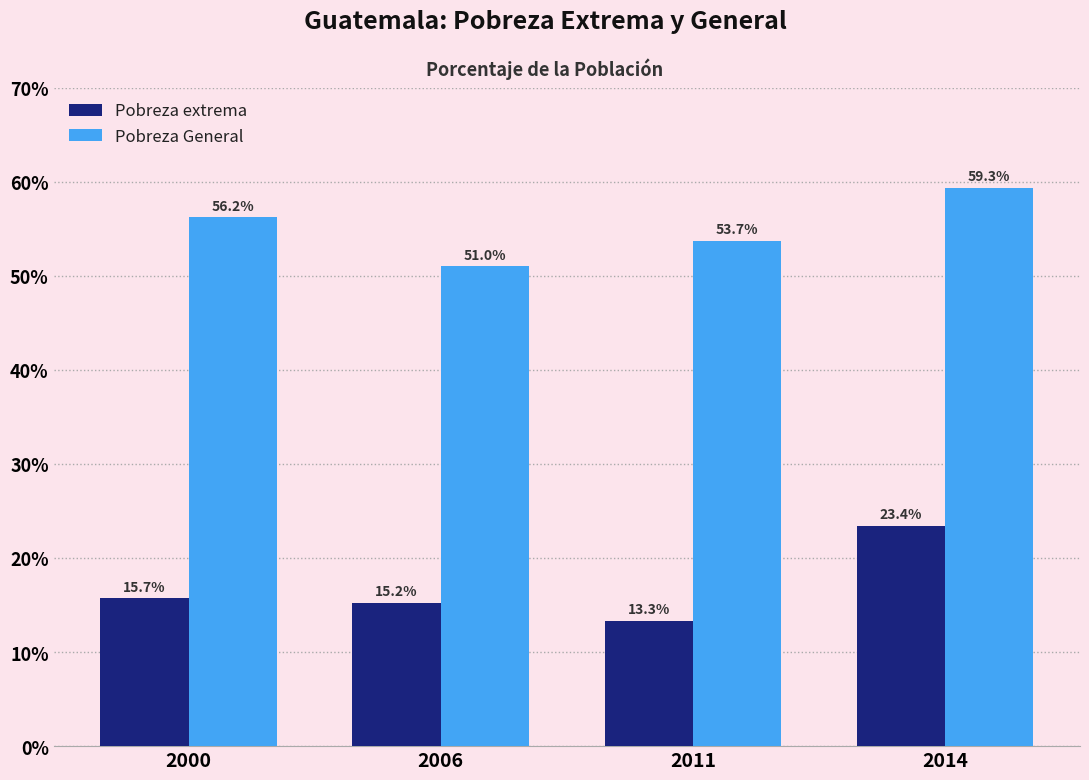

List the series in order of their peak value, highest first.

Pobreza General, Pobreza extrema